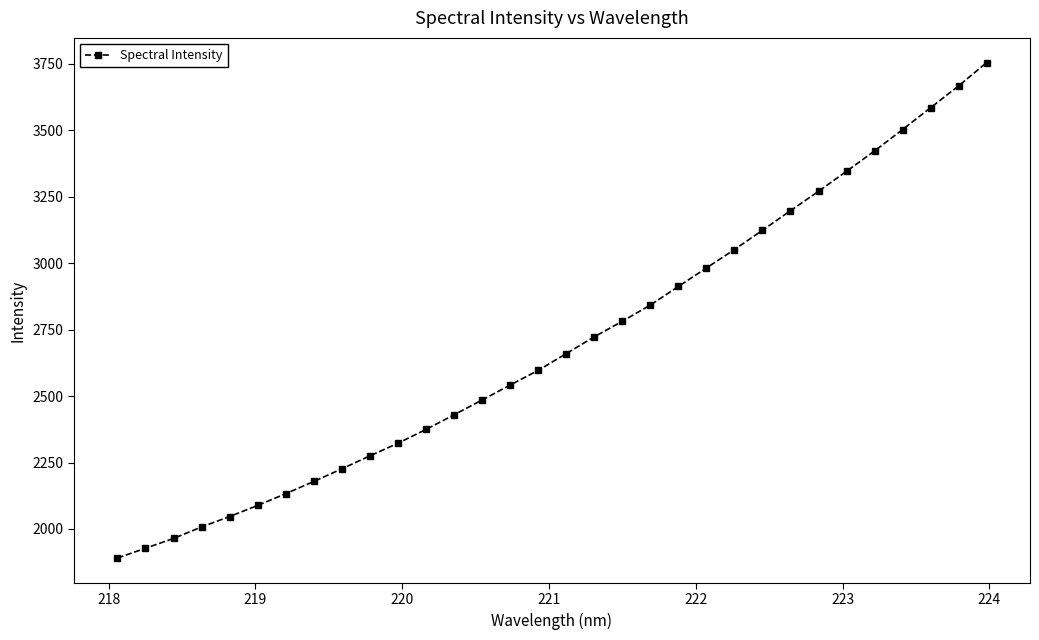

What is the value of the 7th point from the left?

2132.8